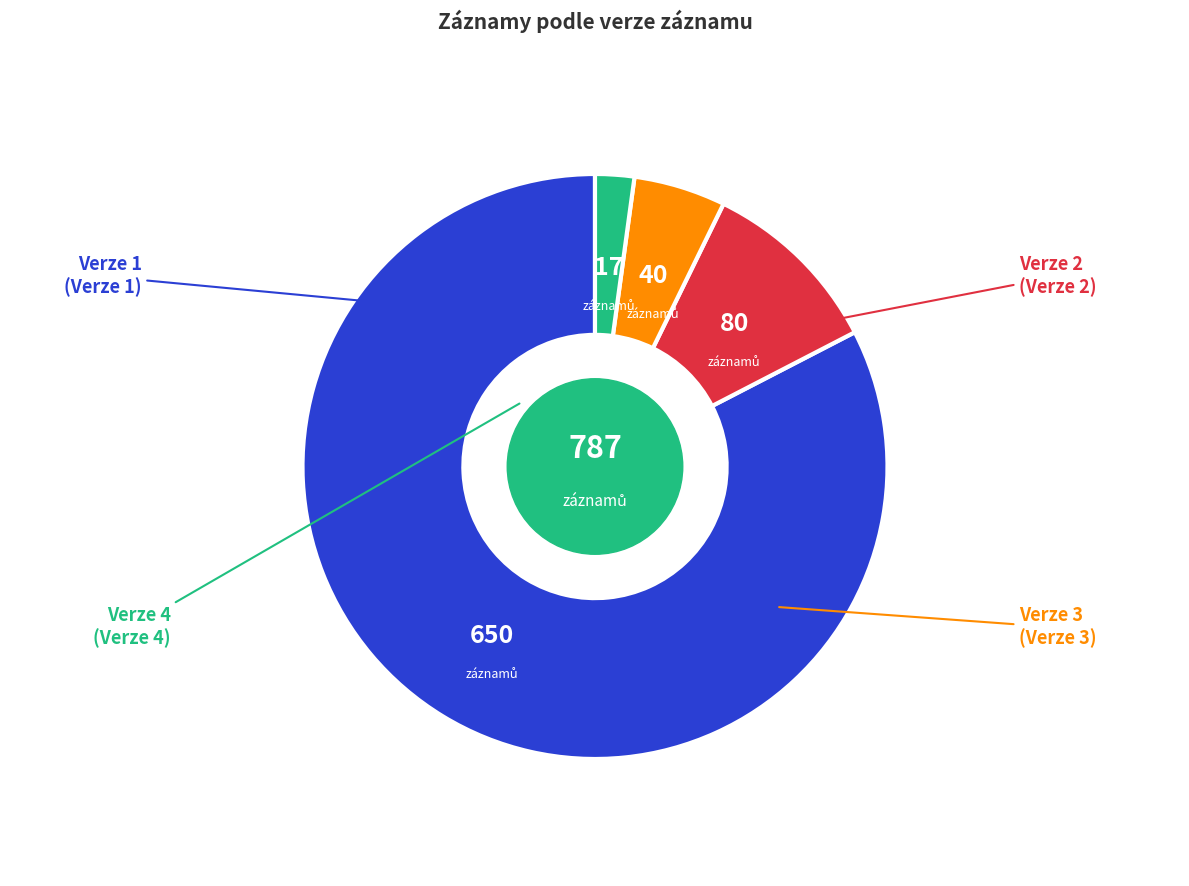

How many slices are in this pie chart?

4